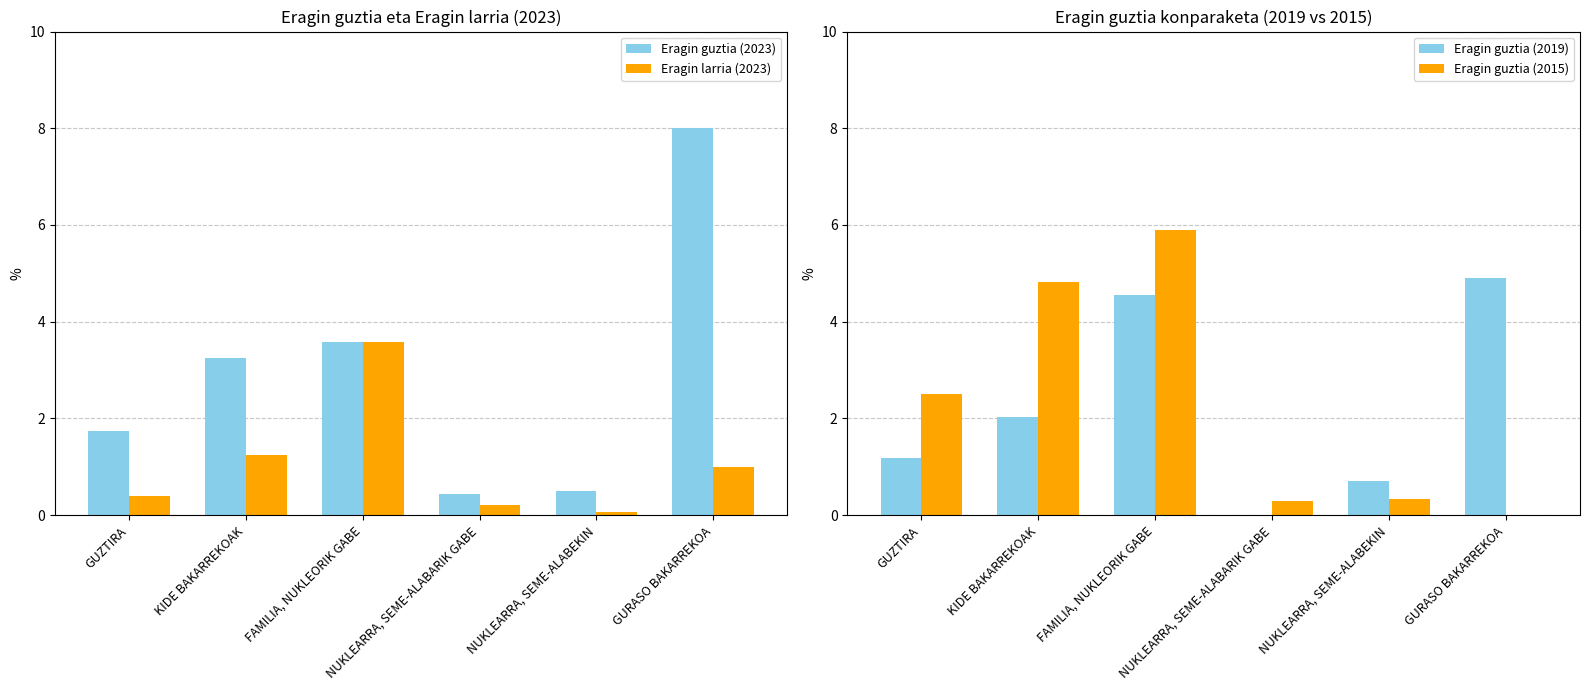

Which series changed the most between FAMILIA, NUKLEORIK GABE and NUKLEARRA, SEME-ALABEKIN?

Eragin guztia (2015)